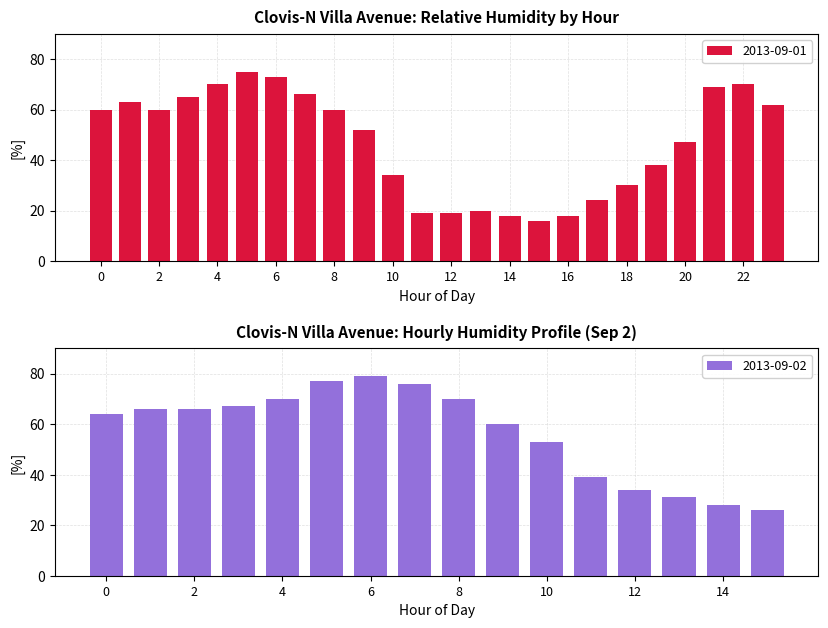

True or false: 2013-09-01 has a value of 24 at 16.

False